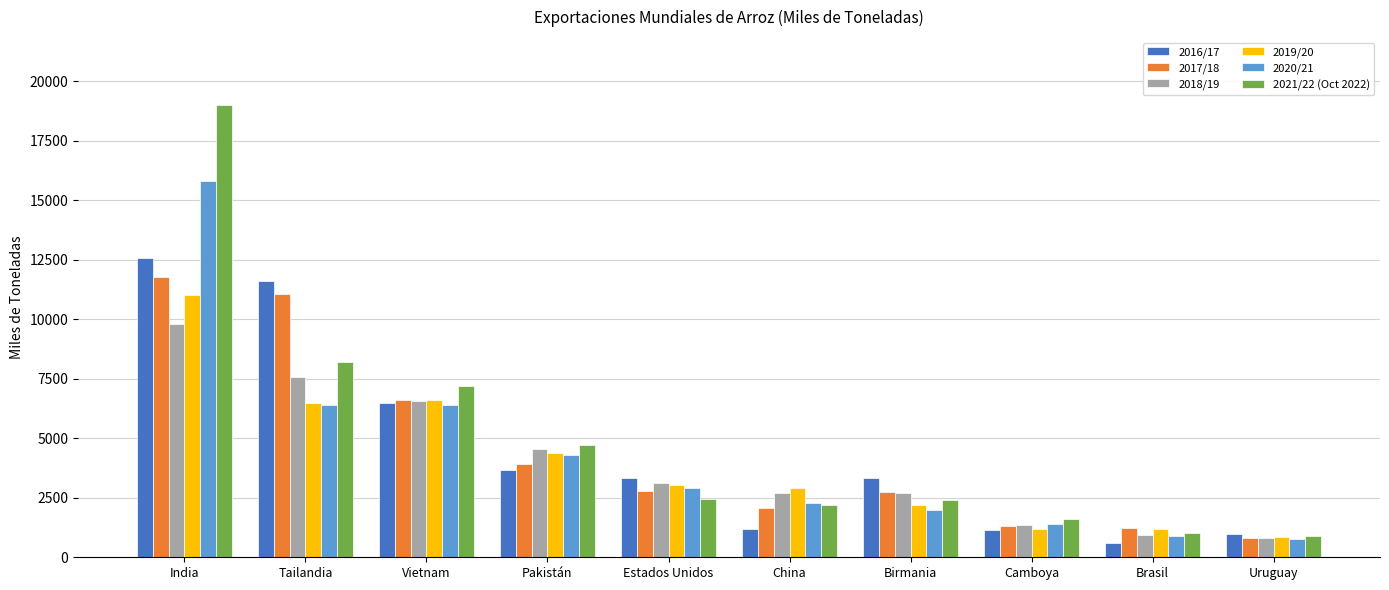

What is the spread (max minus min) of values at Uruguay?

202